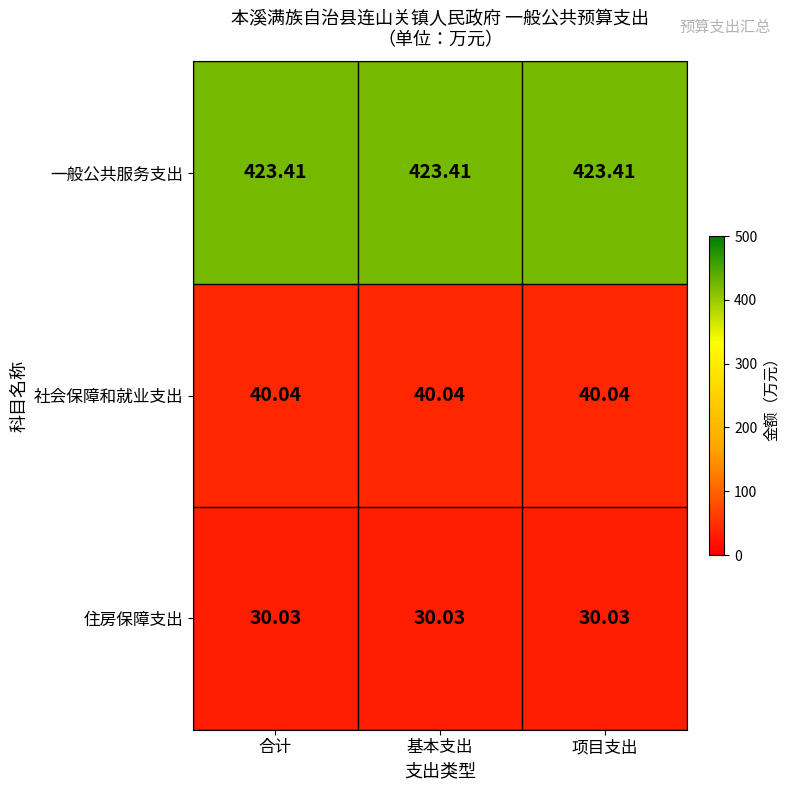

What is the total value across all series at 项目支出?

493.5